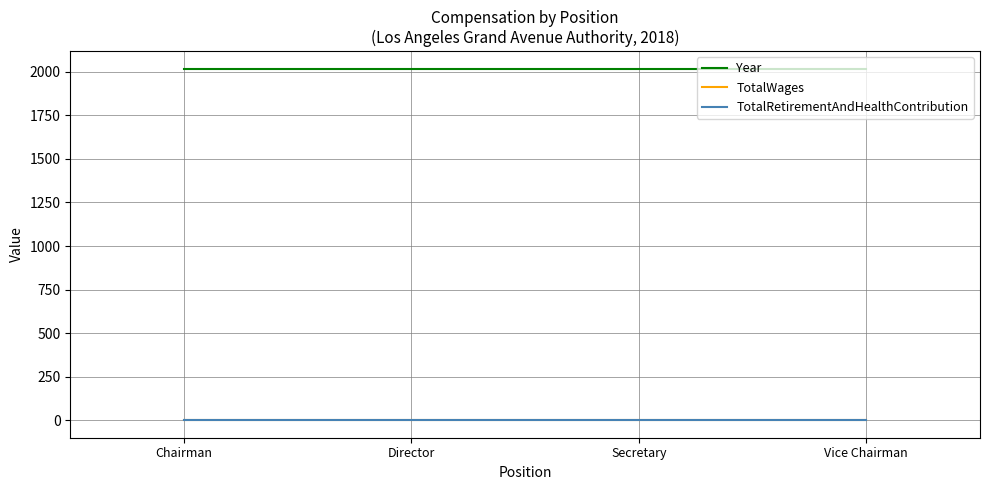

True or false: Year has a value of 3361 at Vice Chairman.

False